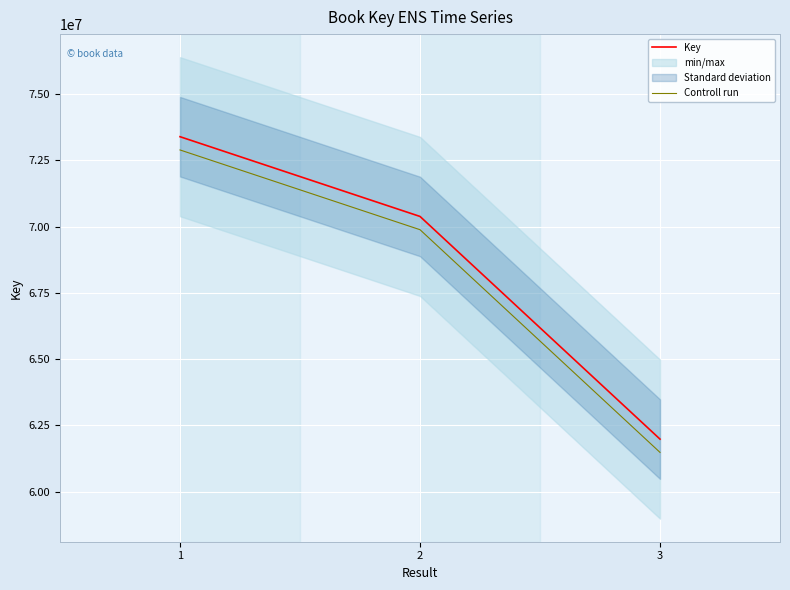

True or false: Key has a value of 105190539 at 3.

False